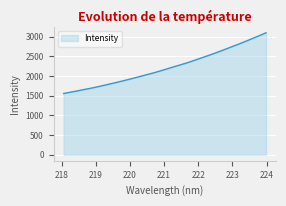

What is the maximum value shown in the chart?

3101.7